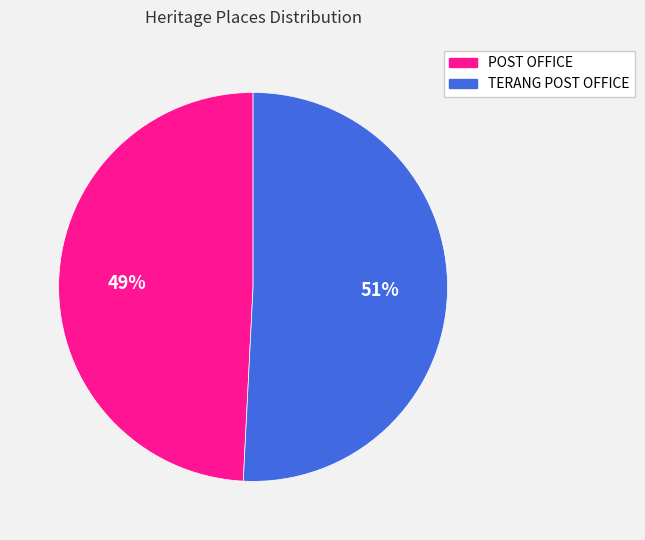

Which has a higher value, TERANG POST OFFICE or POST OFFICE?

TERANG POST OFFICE